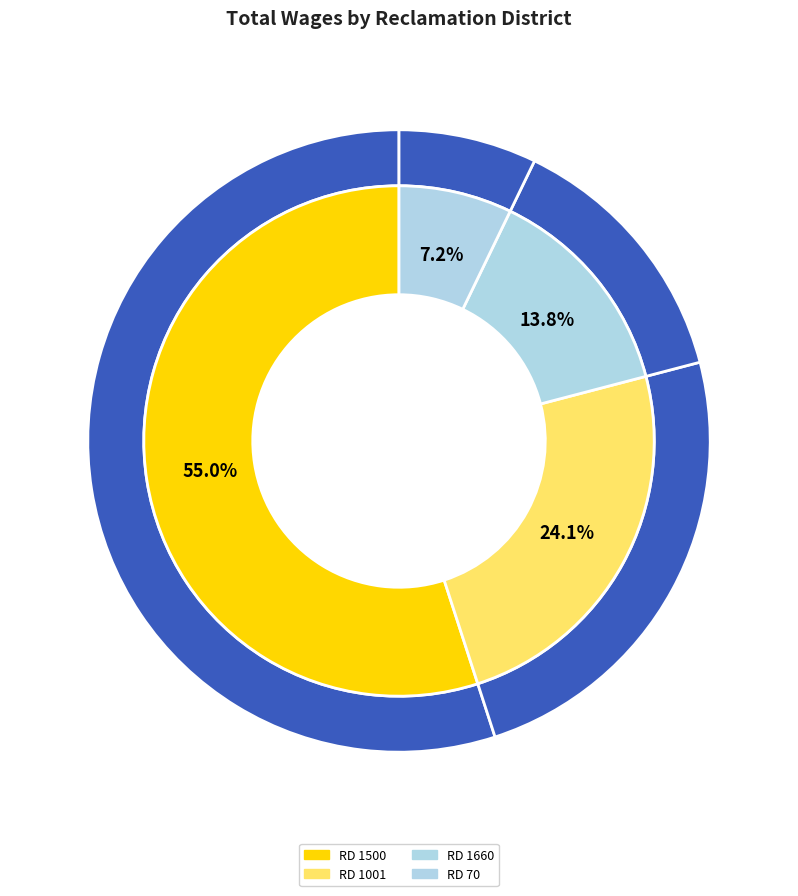

True or false: Reclamation District No. 70 accounts for 20% of the total.

False